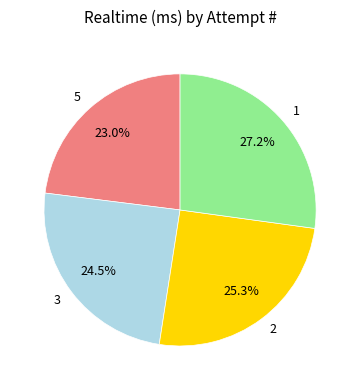

What is the smallest slice in the pie chart?

5